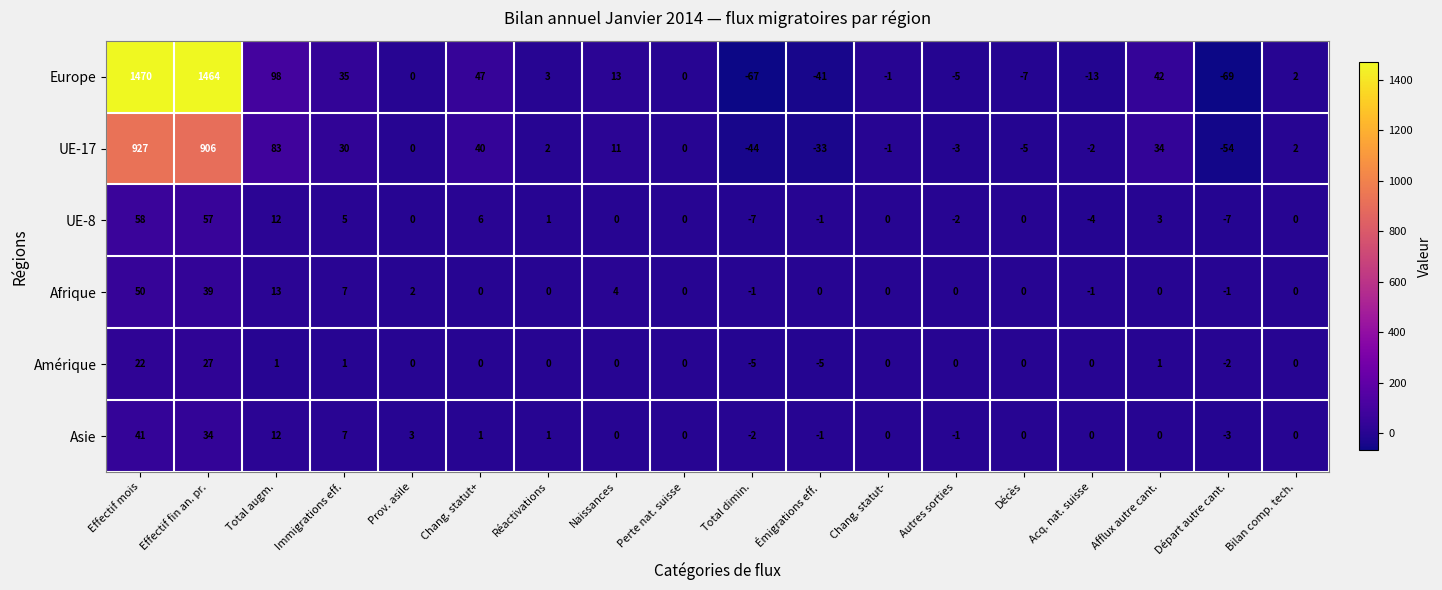

List the series in order of their peak value, lowest first.

Amérique, Asie, Afrique, UE-8, UE-17, Europe